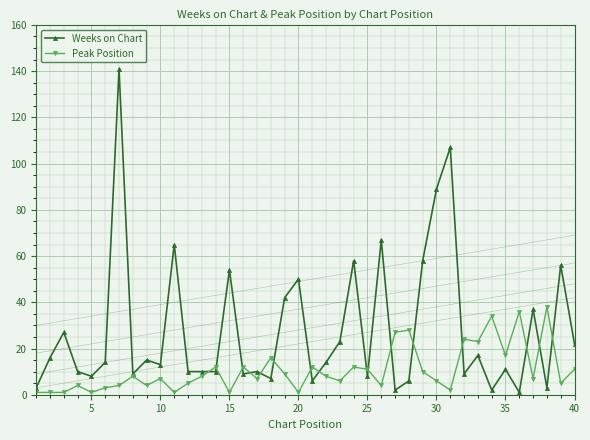

True or false: Weeks on Chart has a value of 11 at 35.

True